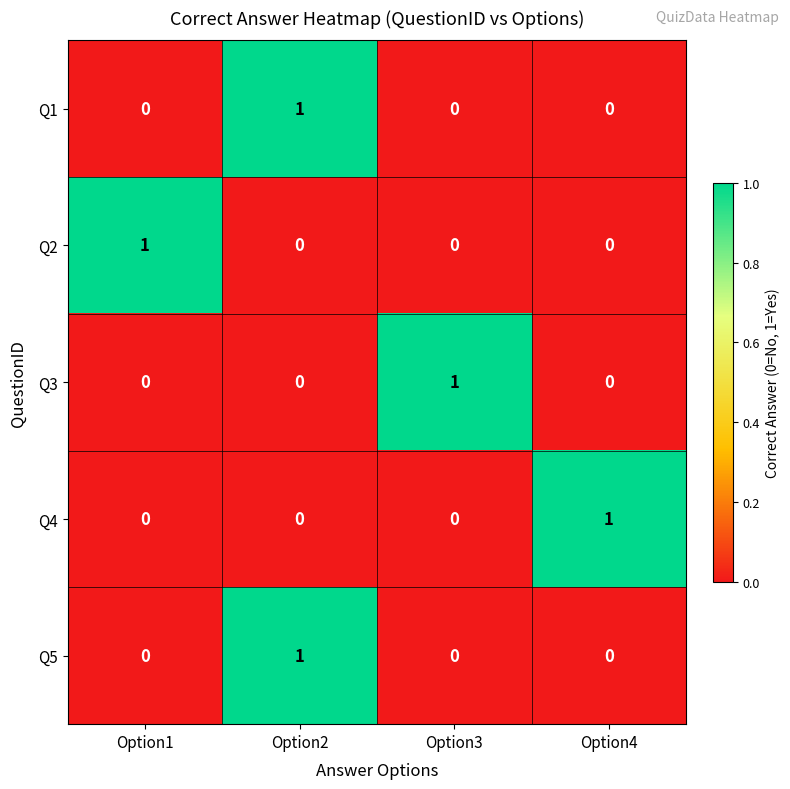

Reading right to left, extract all data points from this chart.

Q1: 0	0	1	0
Q2: 0	0	0	1
Q3: 0	1	0	0
Q4: 1	0	0	0
Q5: 0	0	1	0